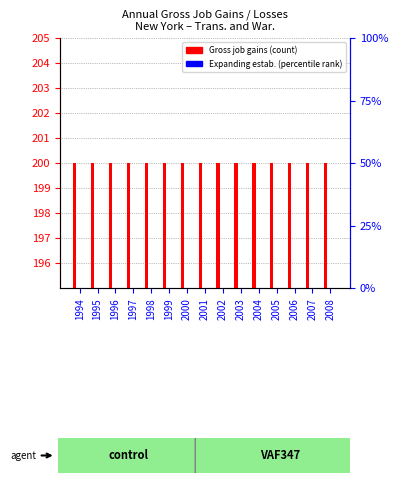

Reading left to right, what are all the values shown in this chart?

Gross job gains: 200	200	200	200	200	200	200	200	200	200	200	200	200	200	200
Expanding establishments: 0	0	0	0	0	0	0	0	0	0	0	0	0	0	0
Gross job losses: 0	0	0	0	0	0	0	0	0	0	0	0	0	0	0
Closing establishments: 0	0	0	0	0	0	0	0	0	0	0	0	0	0	0